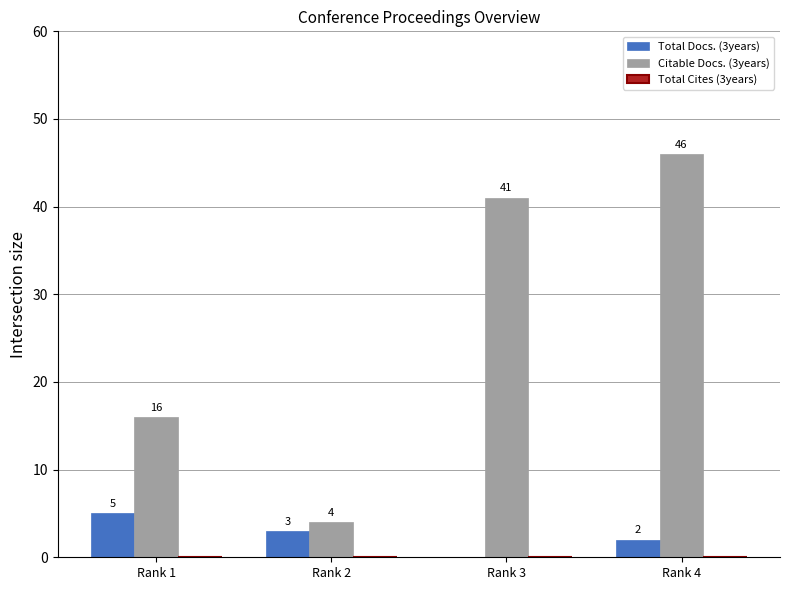

What is the sum of all Citable Docs. (3years) values?

107